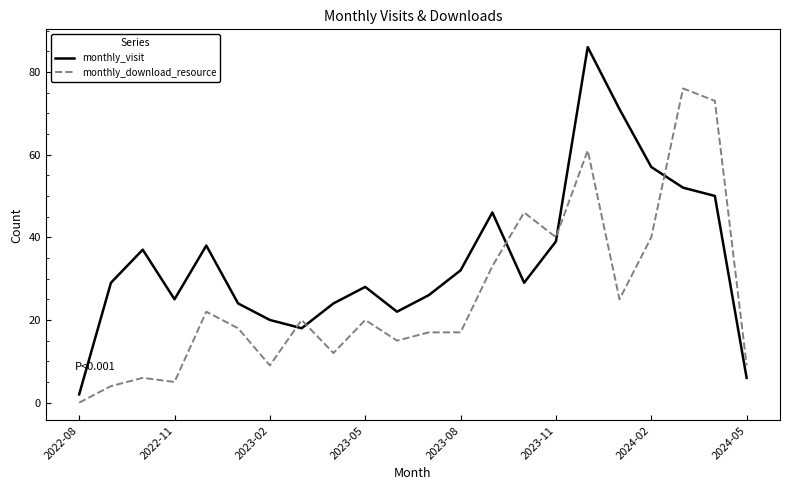

What is the maximum value for monthly_download_resource?

76